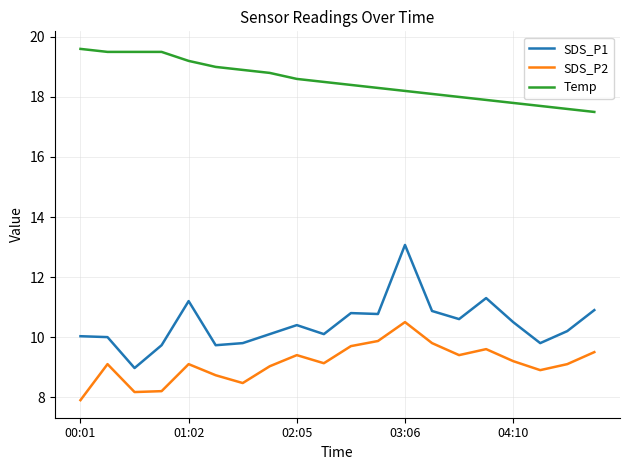

True or false: Temp and SDS_P2 intersect in this chart.

False